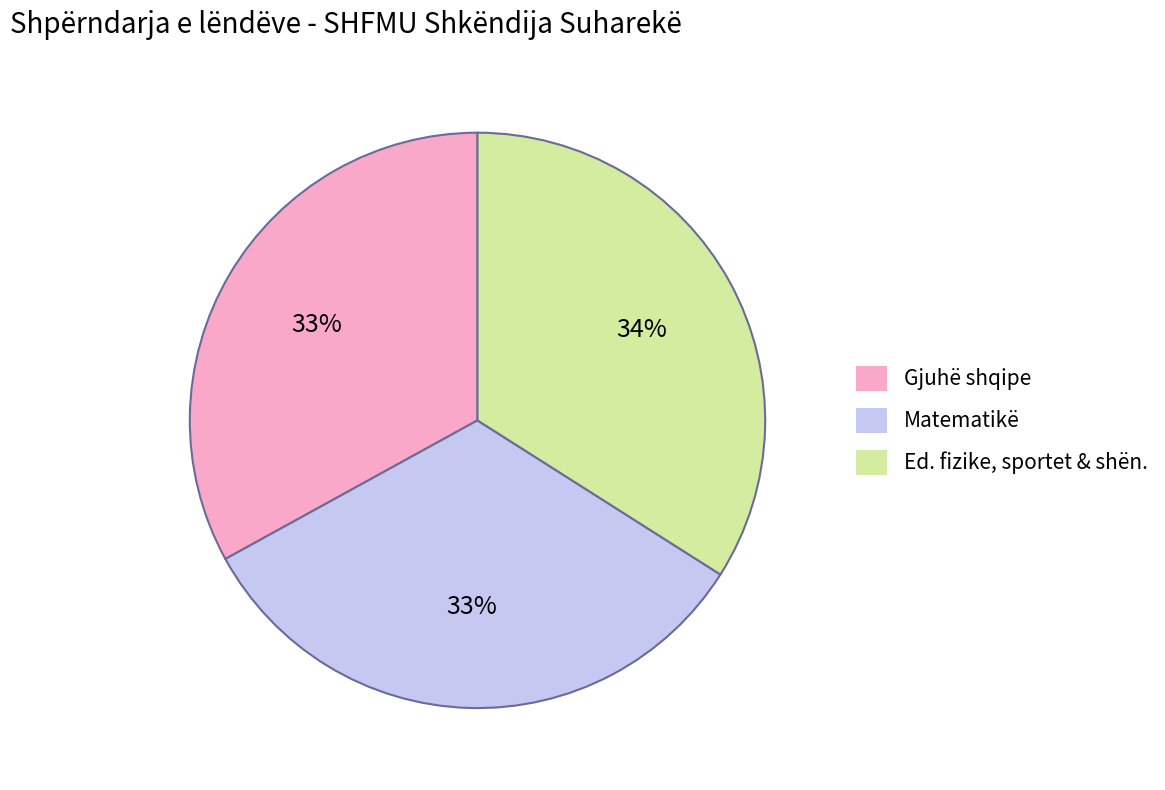

Do Ed. fizike, sportet & shën. and Matematikë together represent more than half of the pie?

Yes